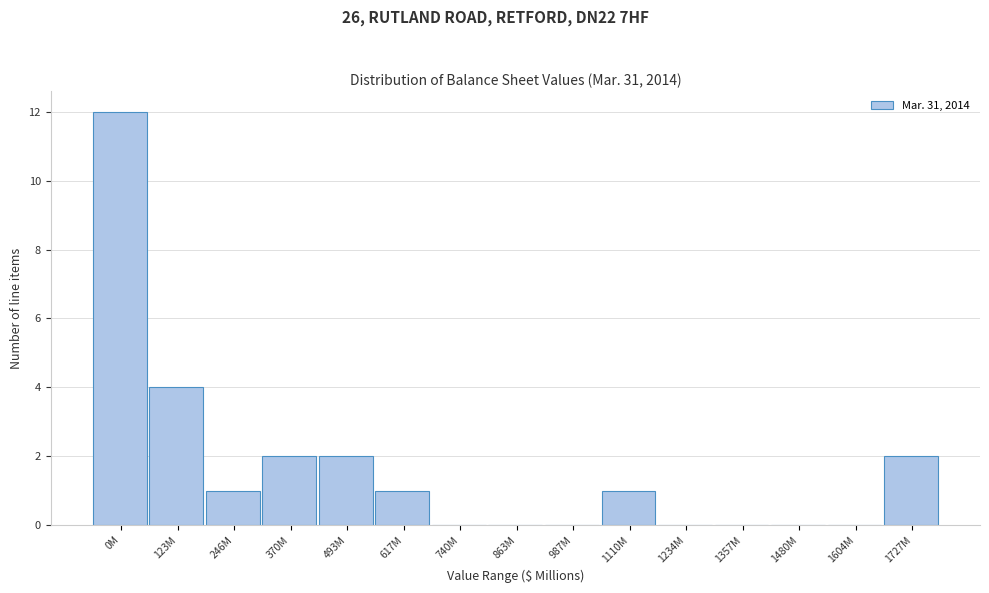

Reading left to right, list all the values displayed in this chart.

0M=12	123M=4	246M=1	370M=2	493M=2	617M=1	740M=0	863M=0	987M=0	1110M=1	1234M=0	1357M=0	1480M=0	1604M=0	1727M=2